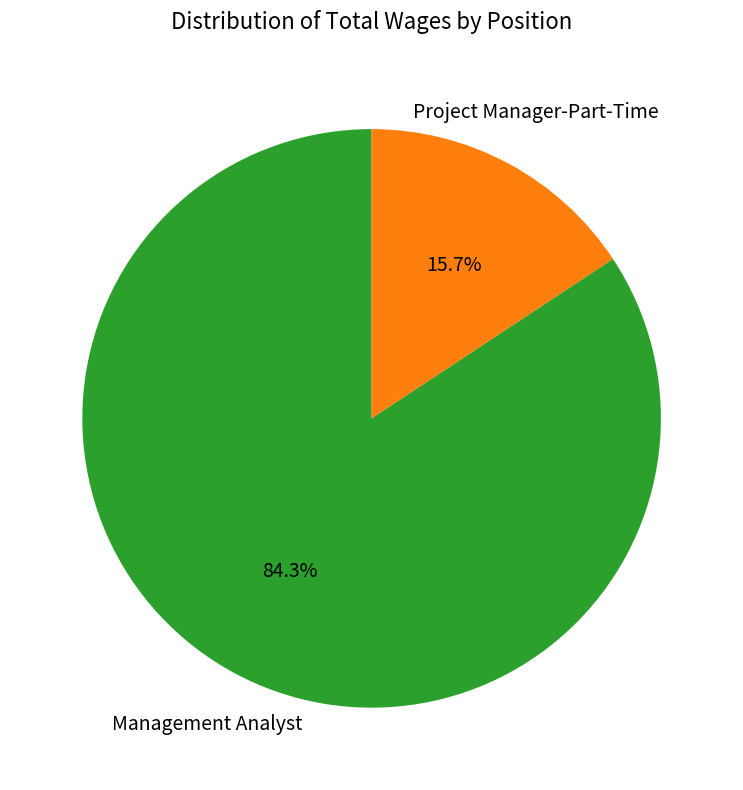

Does any single category account for the majority?

Yes